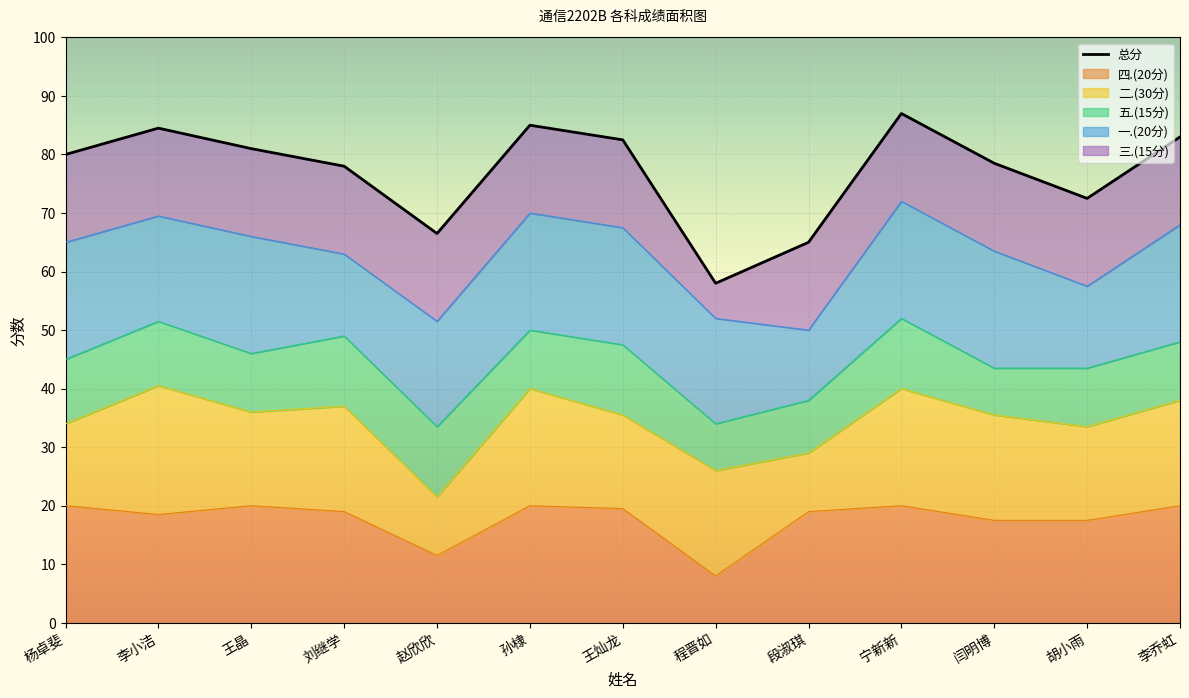

Rank the categories by value from highest to lowest.

宁新新, 孙棣, 李小洁, 李乔虹, 王灿龙, 王晶, 杨卓斐, 闫明博, 刘继学, 胡小雨, 赵欣欣, 段淑琪, 程晋如